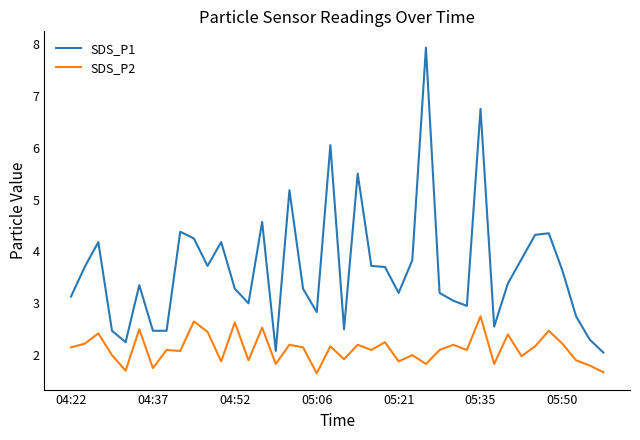

Which series has the largest range (max minus min)?

SDS_P1